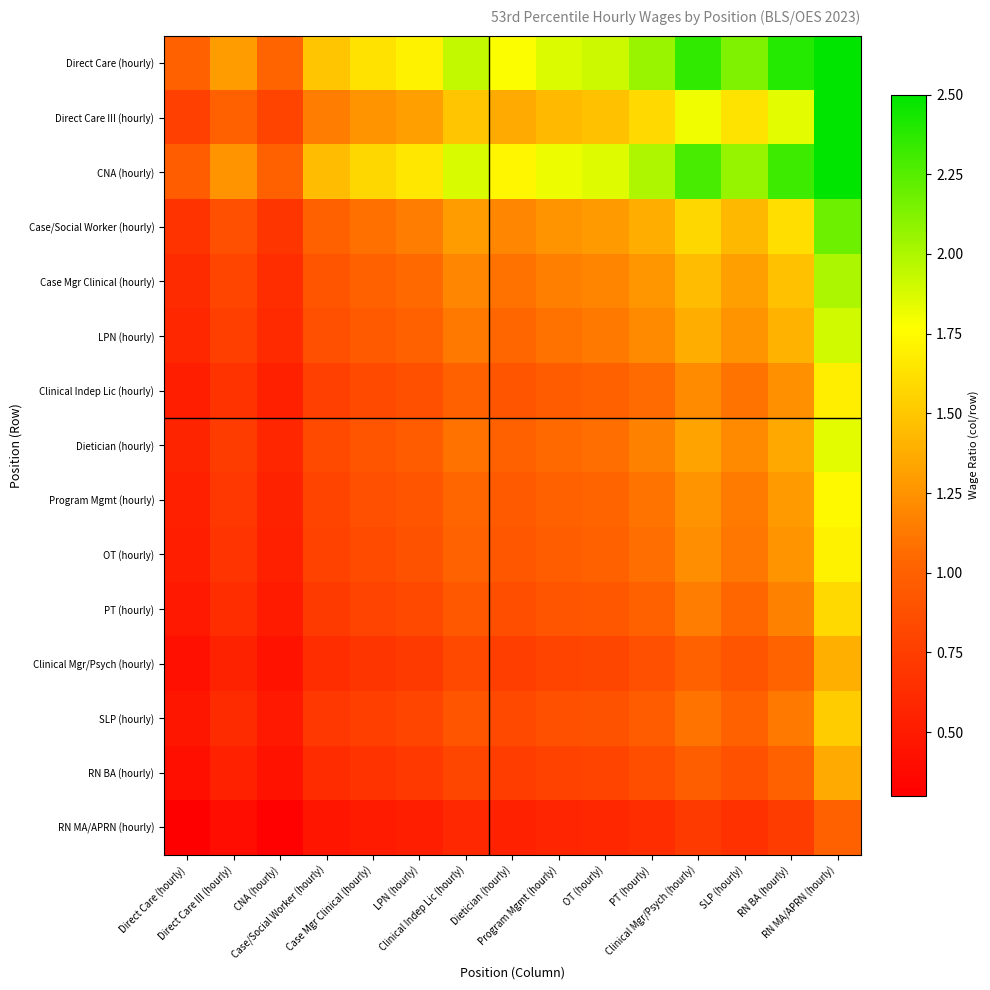

At which category is the sum across all series the highest?

RN MA/APRN (hourly)